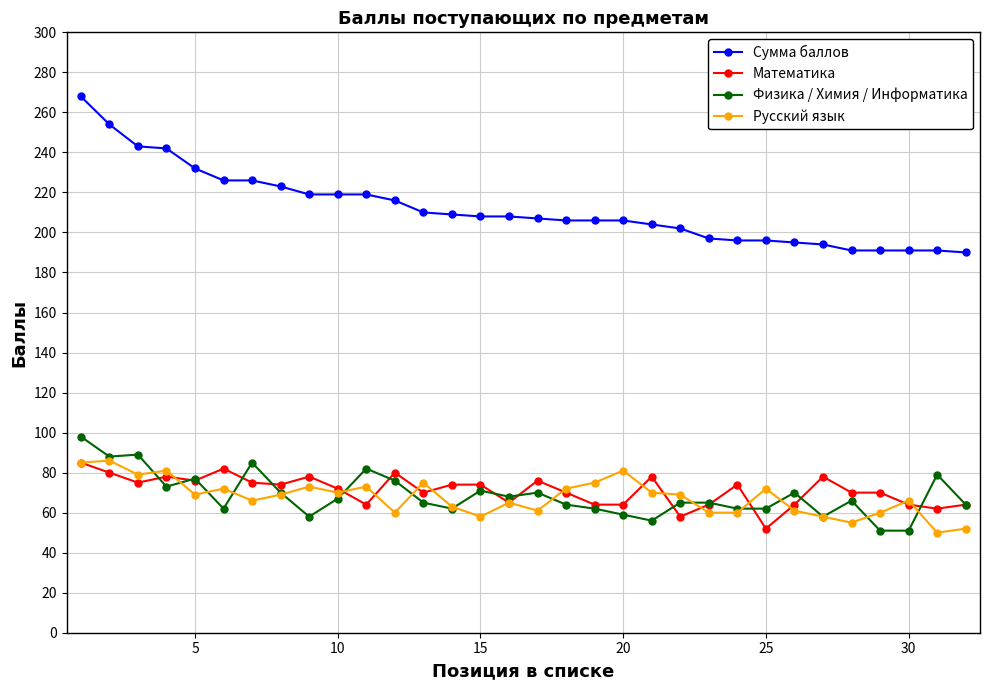

Which series has the largest total across all categories?

Сумма баллов